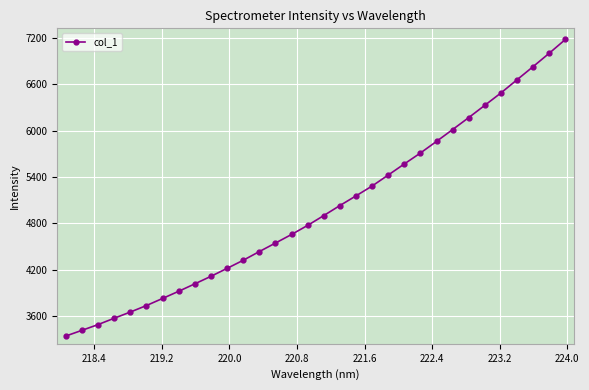

What is the maximum value shown in the chart?

7178.9